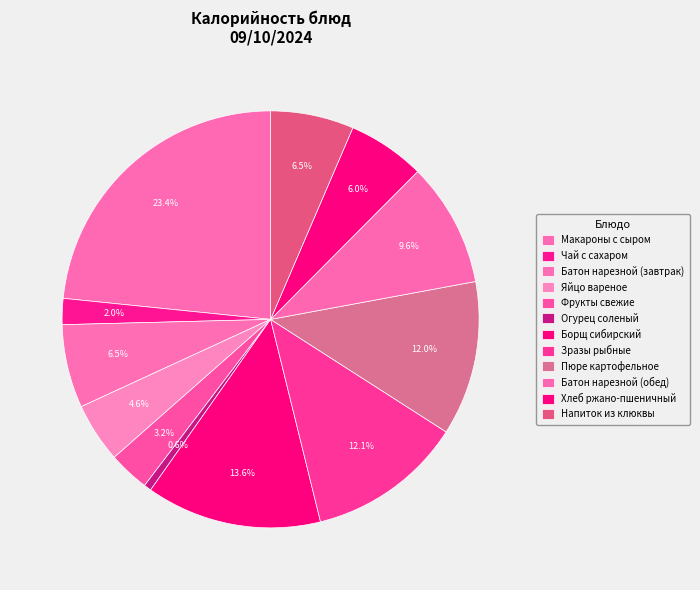

To the nearest percent, what is the difference between the largest and smallest slice percentages?

23%